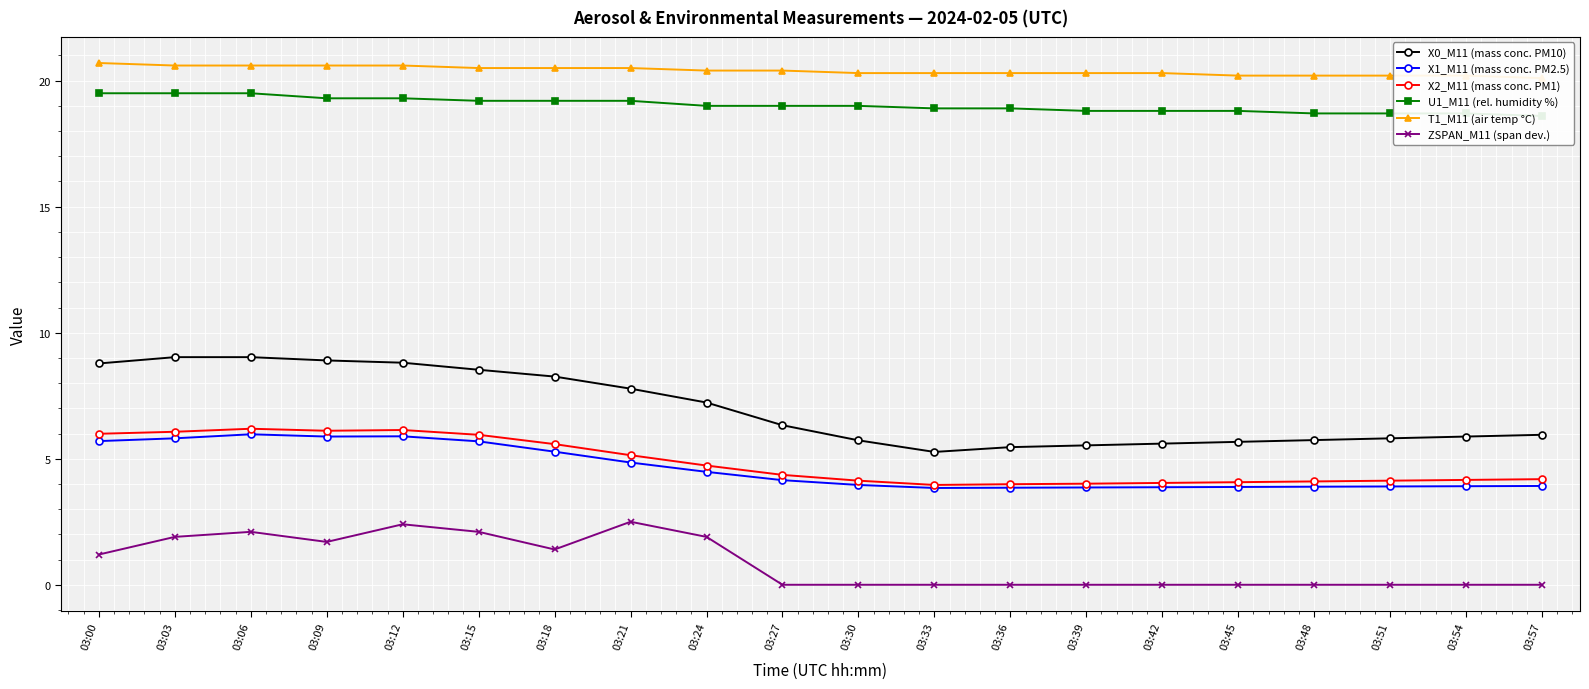

Rank the series by their maximum value, from lowest to highest.

ZSPAN_M11 (span dev.), X1_M11 (mass conc. PM2.5), X2_M11 (mass conc. PM1), X0_M11 (mass conc. PM10), U1_M11 (rel. humidity %), T1_M11 (air temp °C)